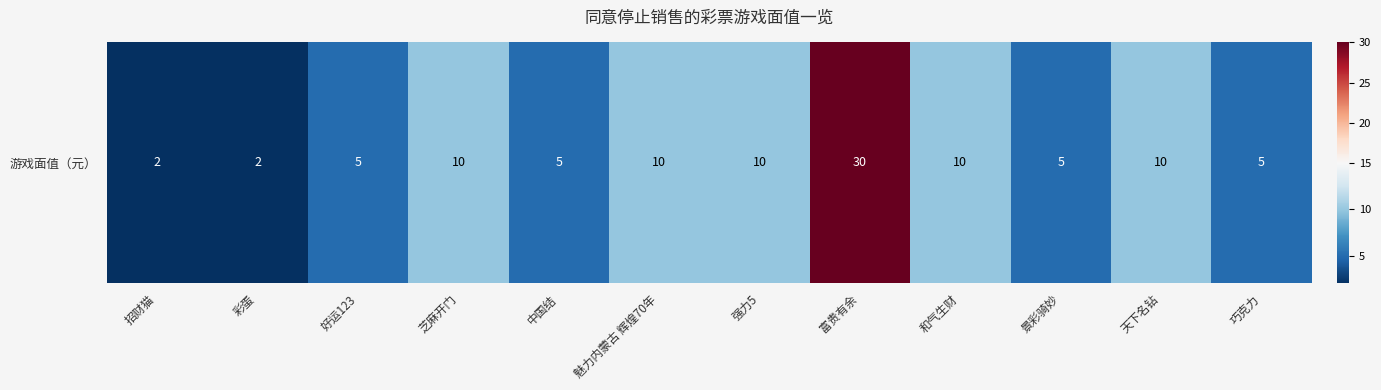

What is the average value?

9